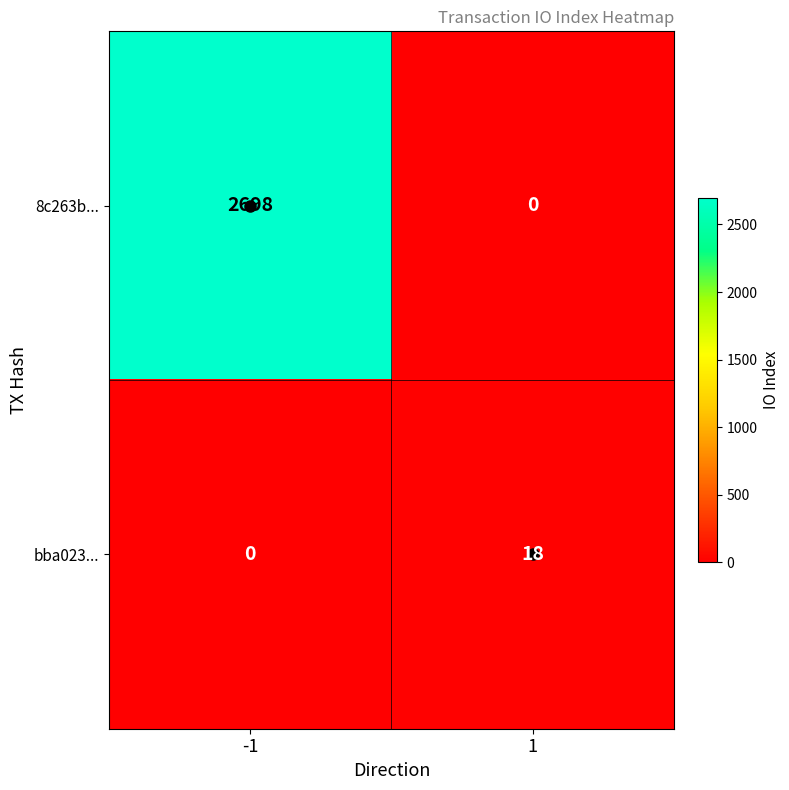

Which series has the largest total across all categories?

8c263b...